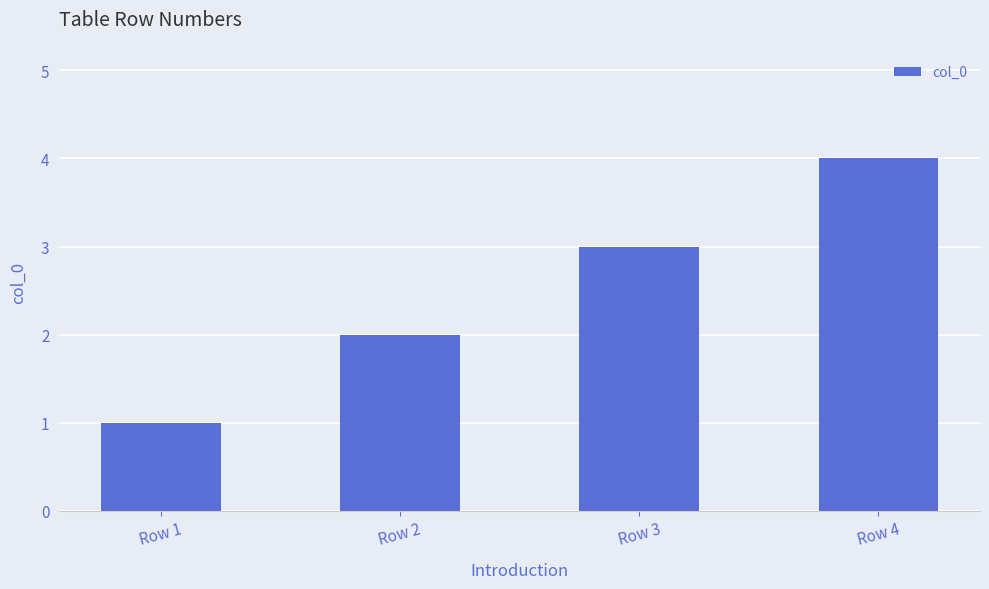

What is the ratio of the value at Row 4 to the value at Row 1?

4.0